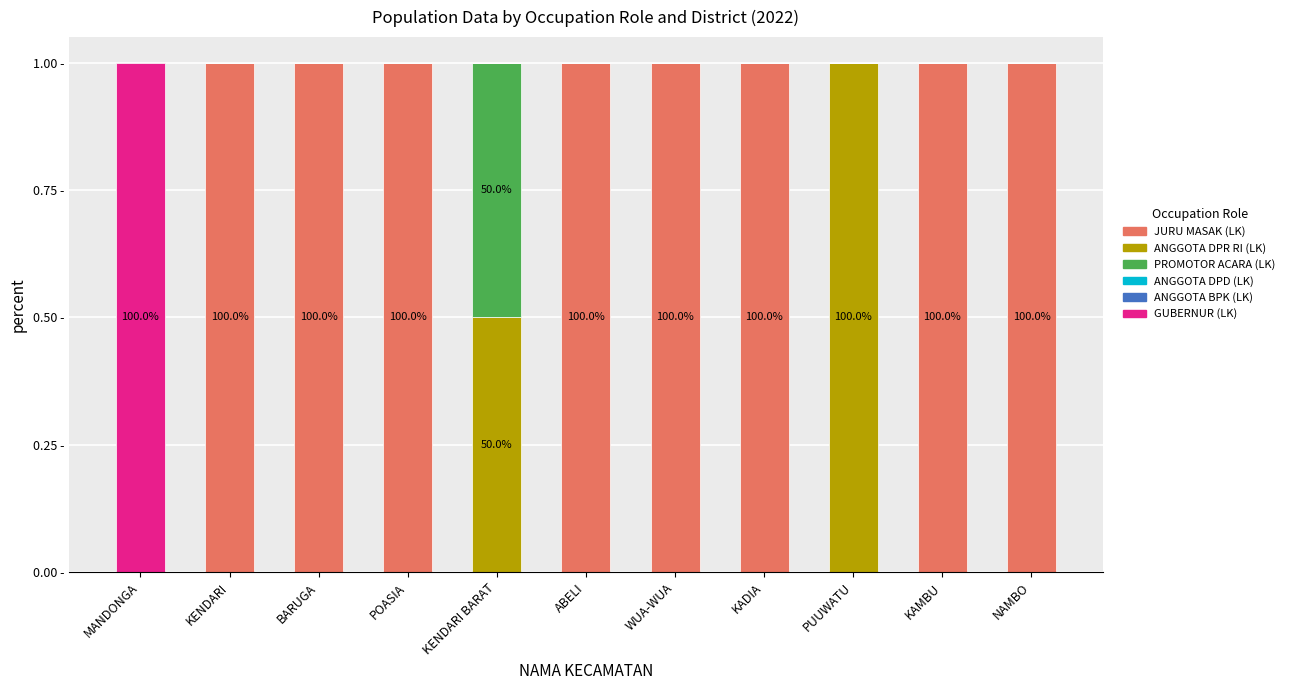

Does the chart contain stacked bars?

Yes